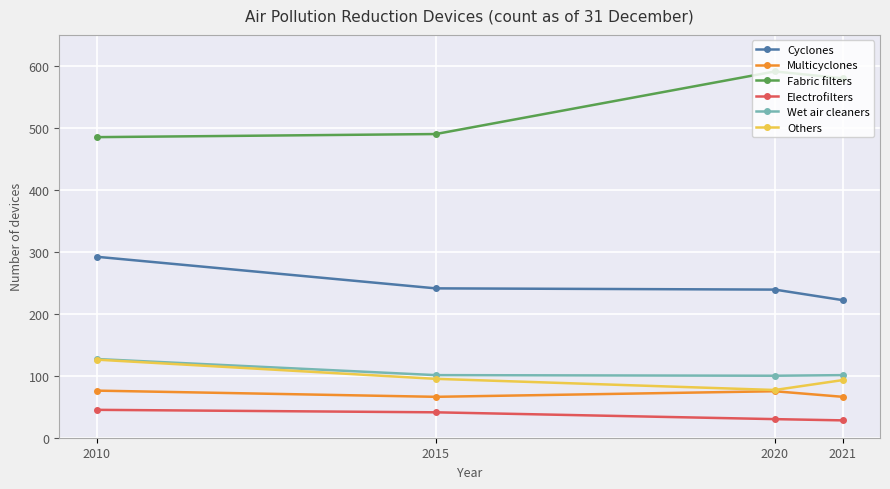

Is it true that Multicyclones equals 102 at 2015?

False